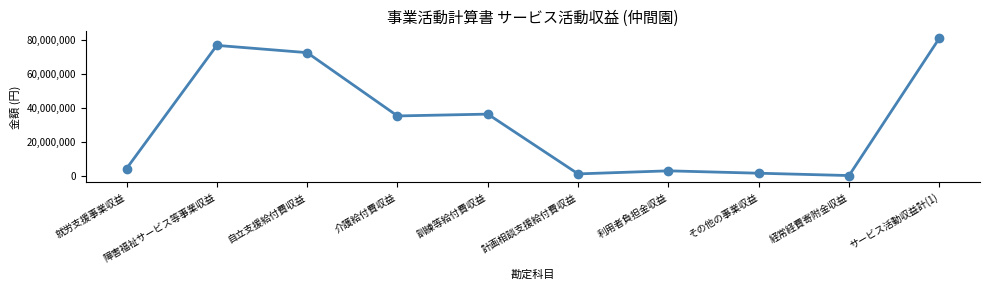

What is the minimum value shown in the chart?

60000